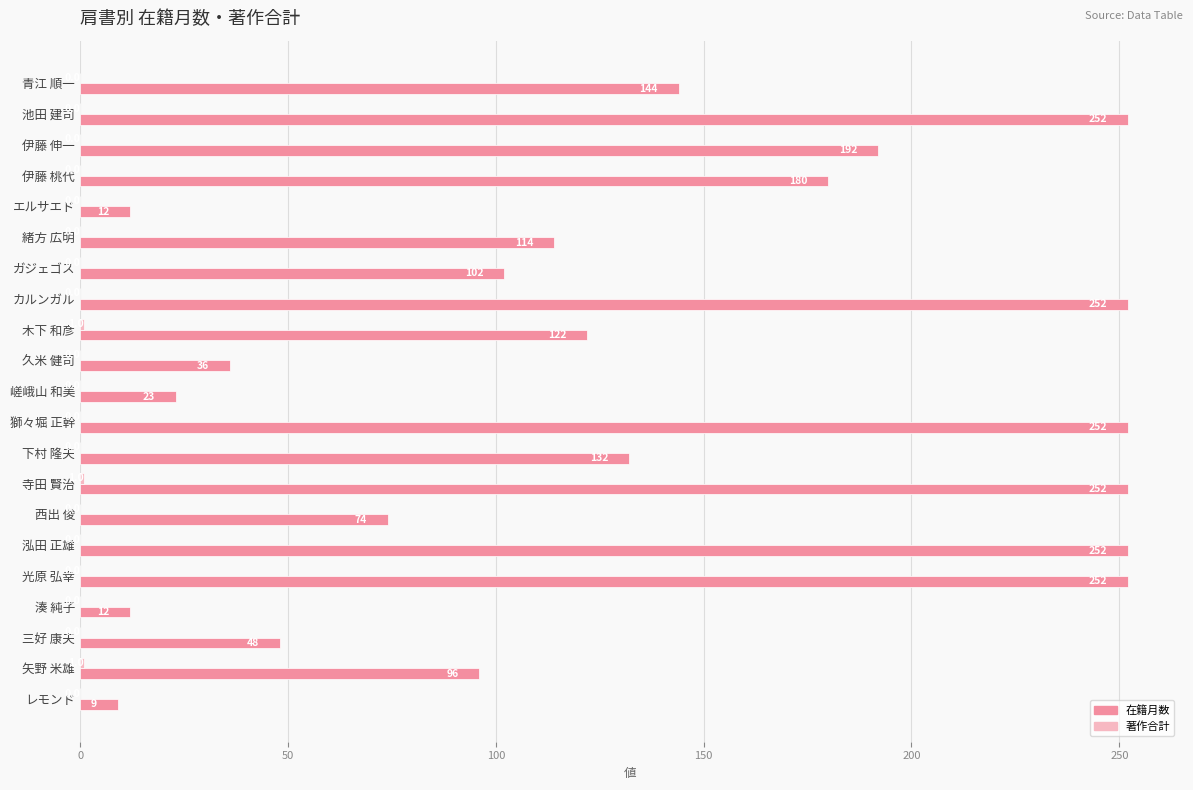

What is the total value across all series at 緒方 広明?

114